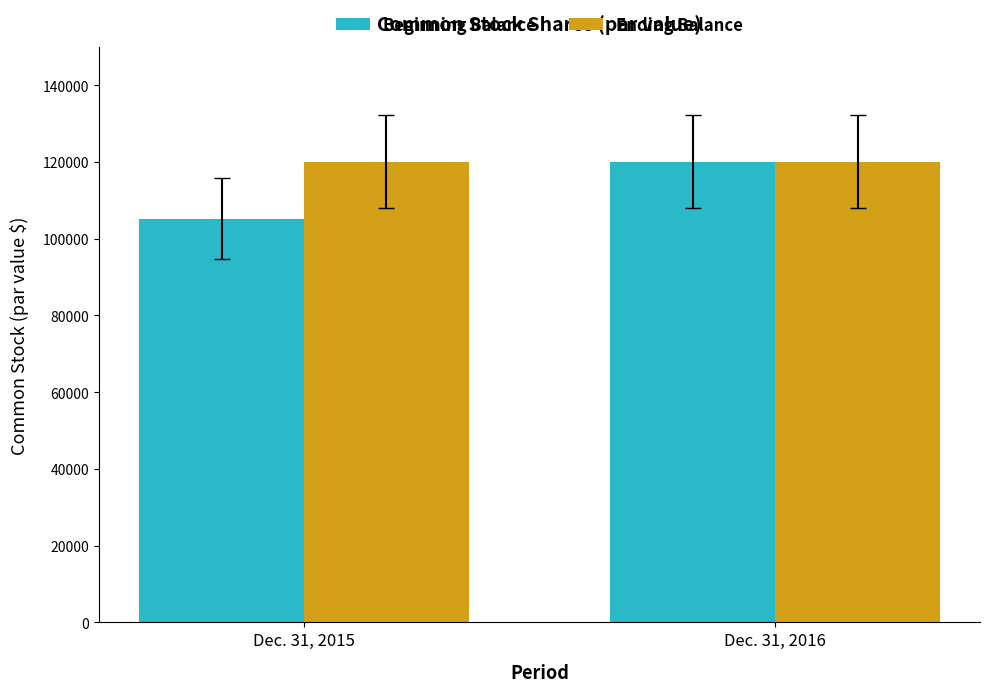

Reading left to right, extract all data points from this chart.

Beginning Balance: Dec. 31, 2015=105208	Dec. 31, 2016=120105
Ending Balance: Dec. 31, 2015=120105	Dec. 31, 2016=120105